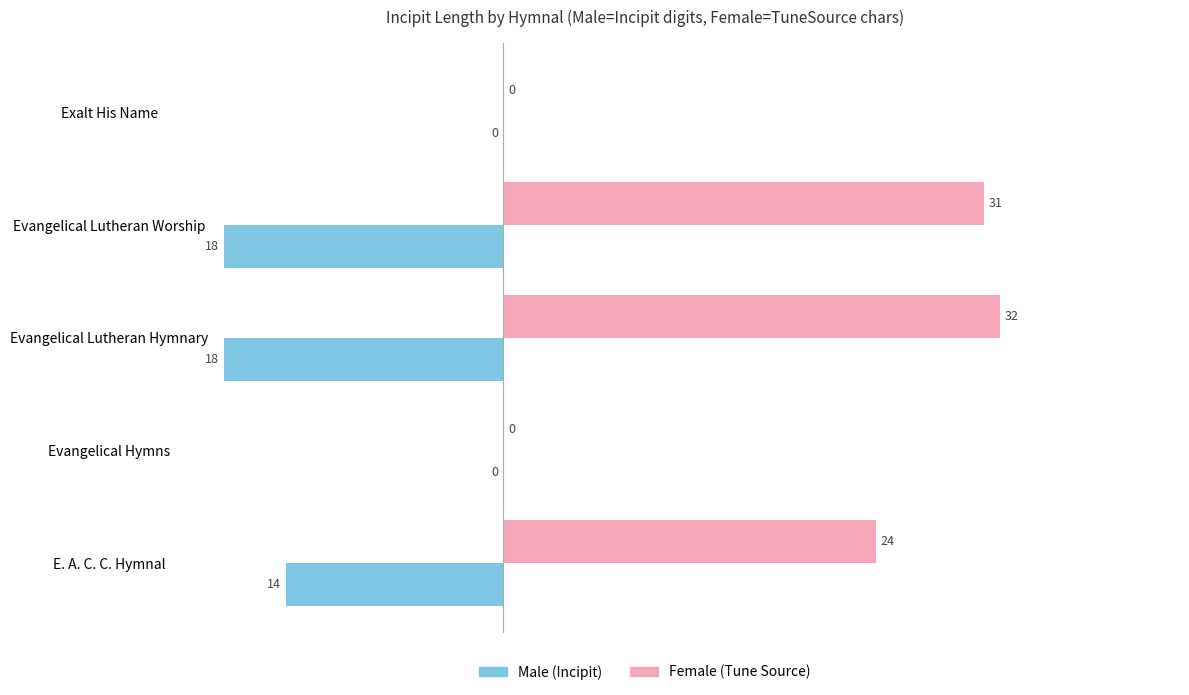

Which category has the highest value across all series?

Evangelical Lutheran Hymnary